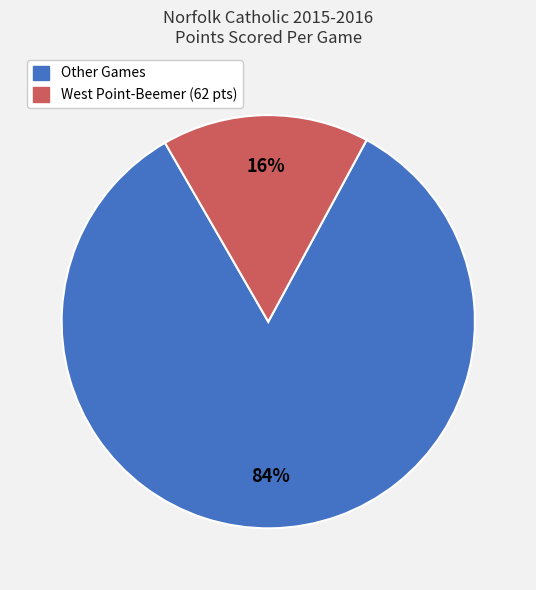

To the nearest percent, what is the difference between the largest and smallest slice percentages?

68%